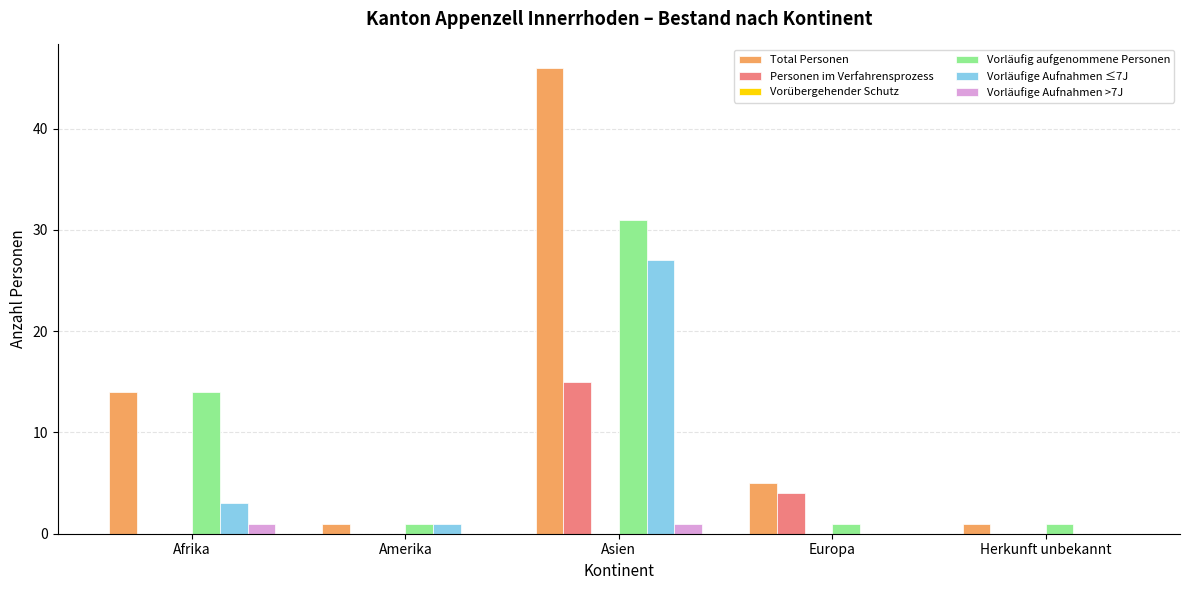

What is the total value across all series at Afrika?

32